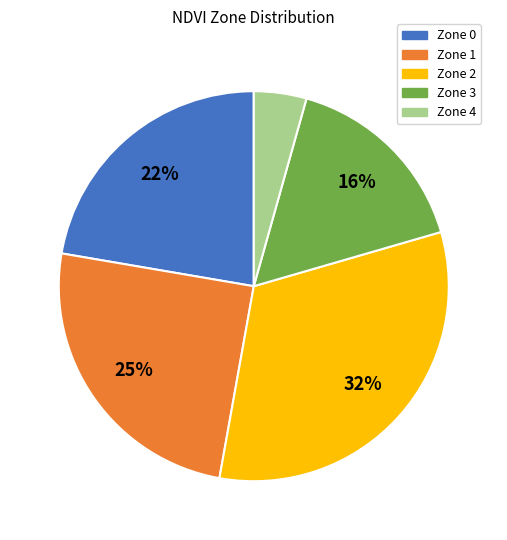

To the nearest percent, what portion does Zone 4 represent?

4%